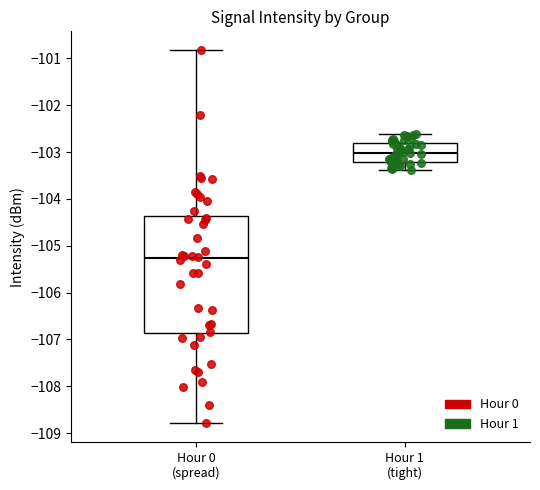

Which box is the tallest, from its lower edge to its upper edge?

Hour 0 (spread)